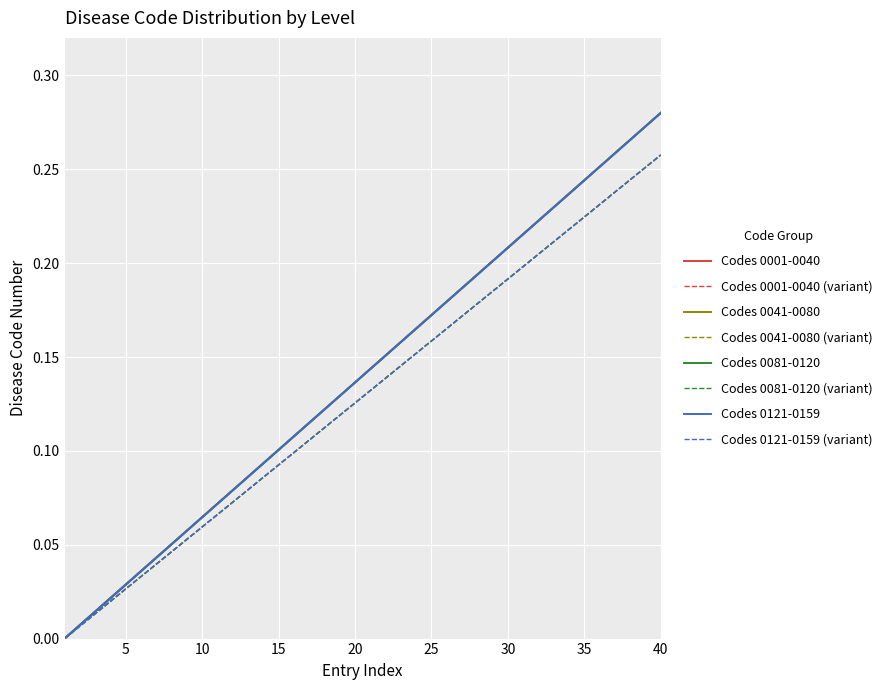

What is the value of the Codes 0121-0159 point at the 29th from the left?

0.2